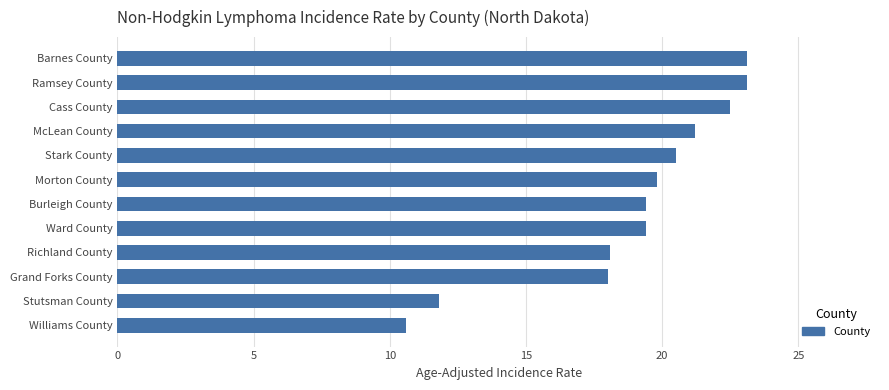

What position from the top is Cass County?

3